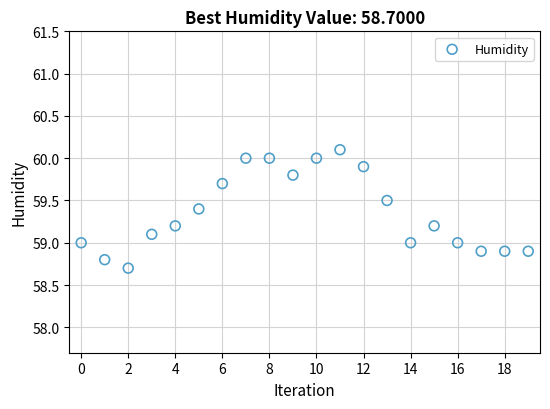

What is the range of Y values (max minus min)?

1.4